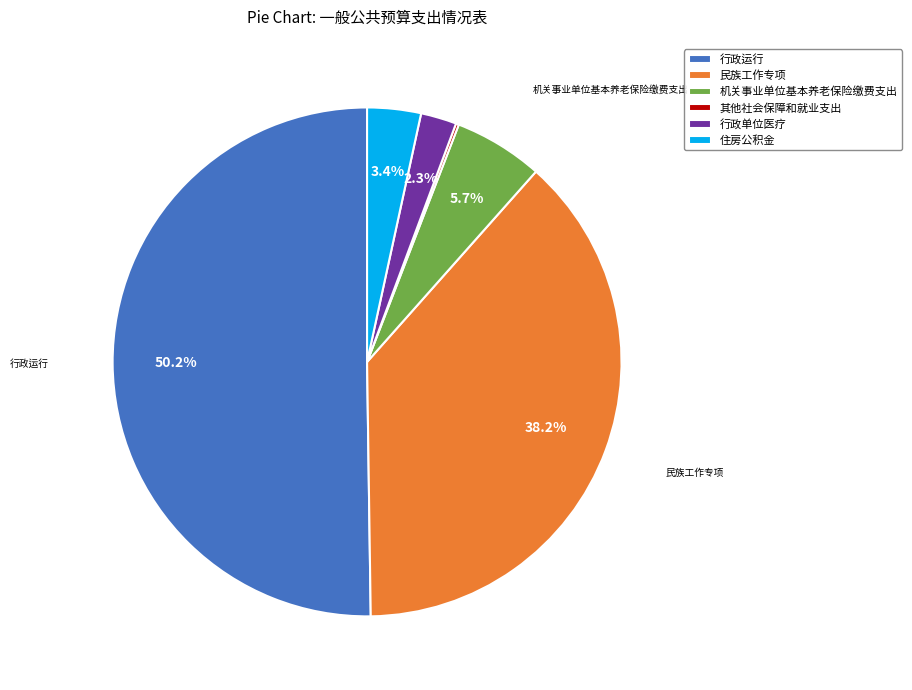

Which category accounts for the majority?

行政运行